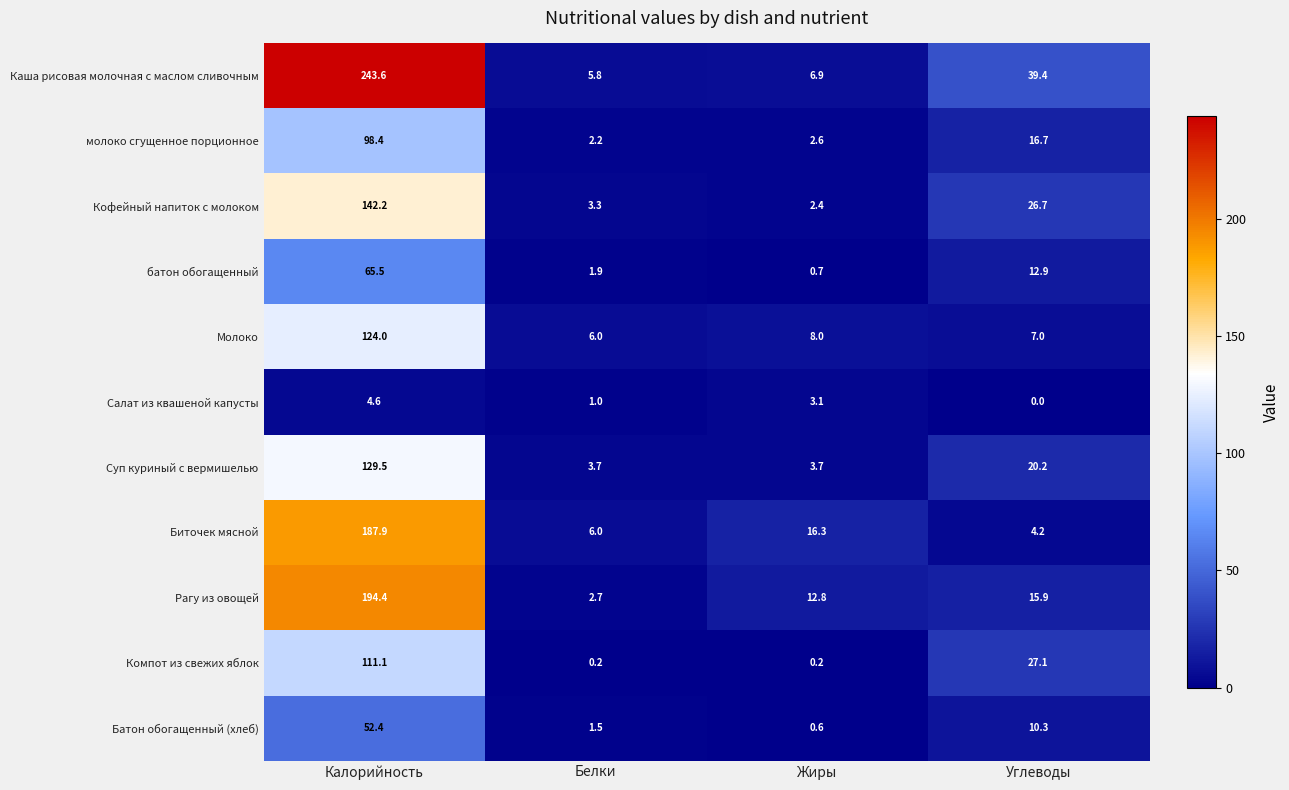

What is the minimum value for Рагу из овощей?

2.7